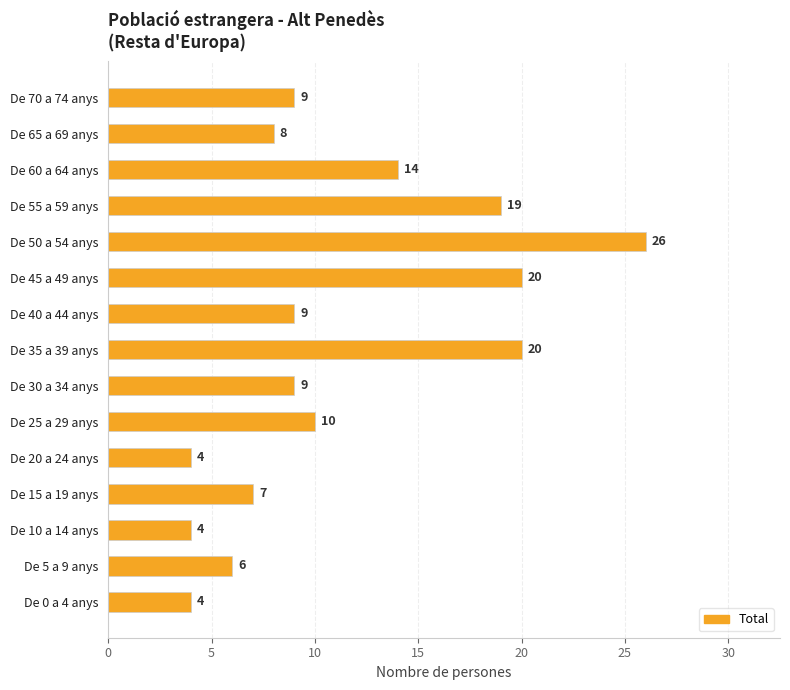

Between De 0 a 4 anys and De 50 a 54 anys, which is larger?

De 50 a 54 anys